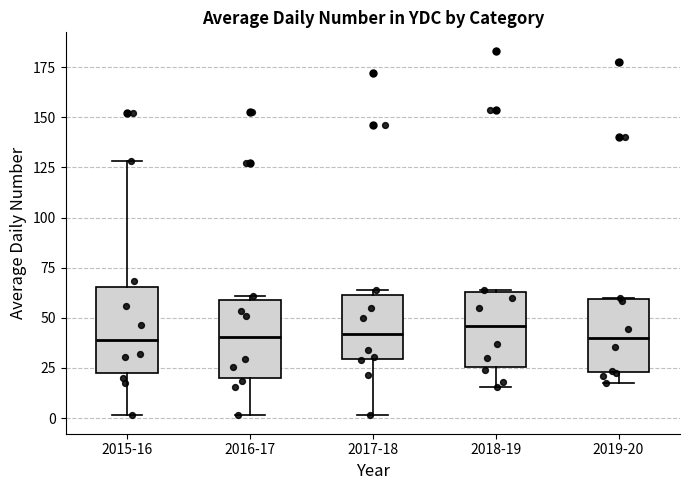

Where does the median line of the box for 2015-16 sit on the y-axis? The values are not printed on the chart, so give them approximately, as read against the axis.

40